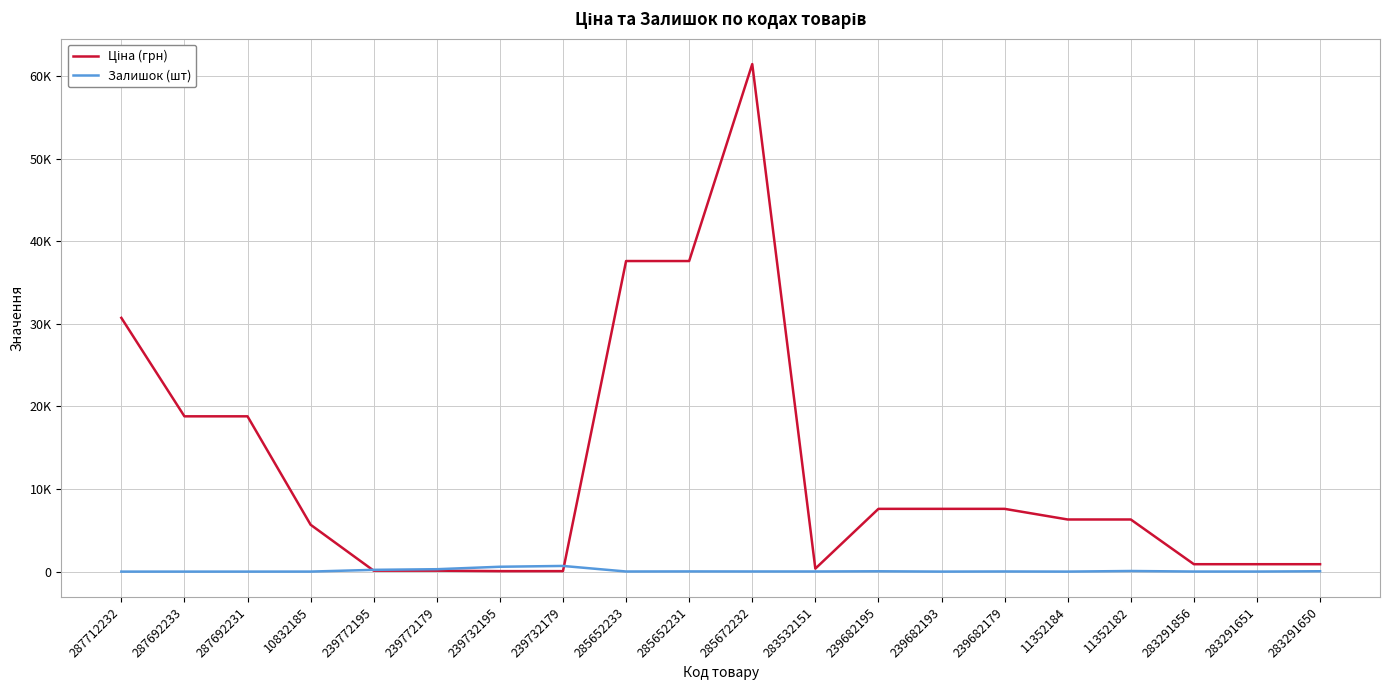

At which category does the chart reach its minimum across all series?

287712232